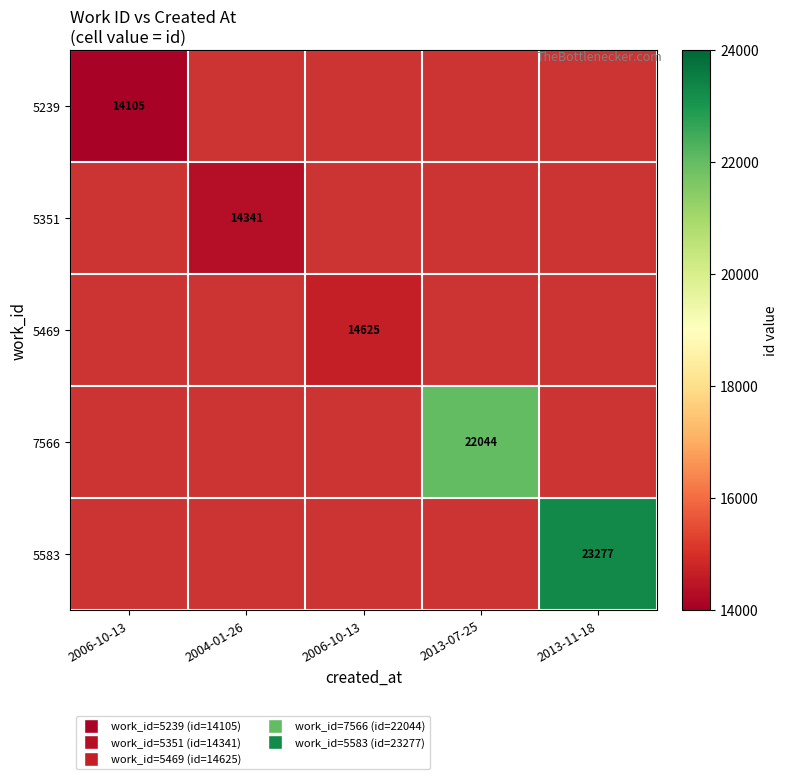

How many distinct data groups are displayed?

5